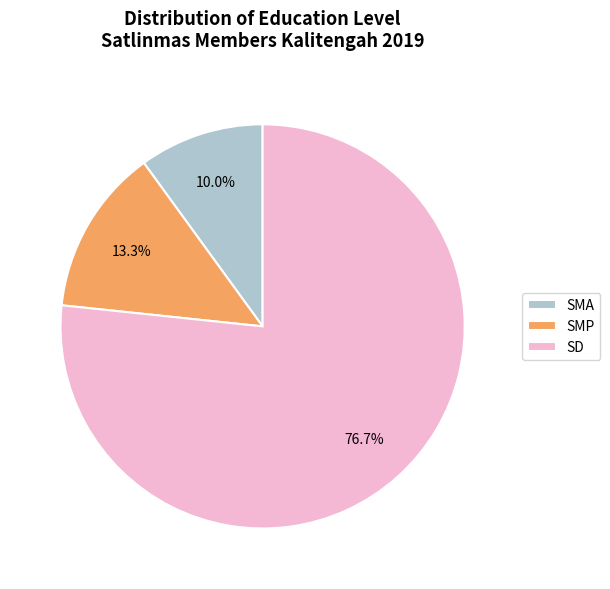

Rank the categories by value from highest to lowest.

SD, SMP, SMA